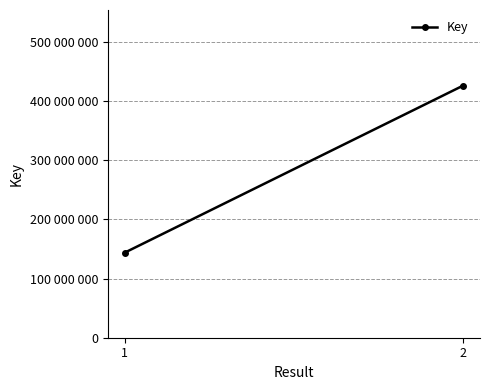

What is the approximate value at 2, to the nearest 50?

425733300